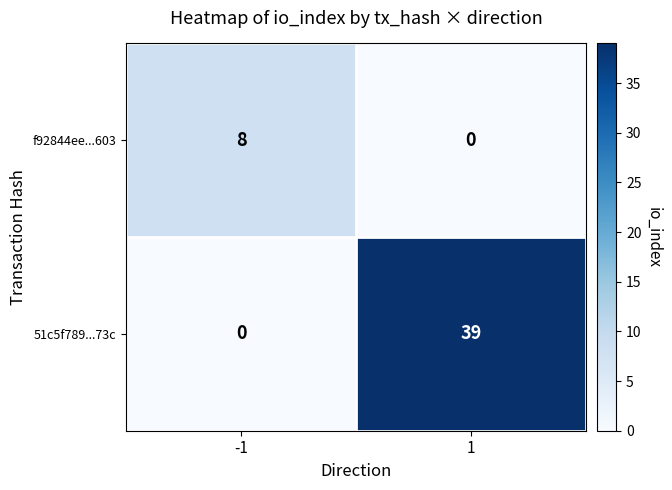

Reading right to left, what are all the values shown in this chart?

f92844ee...603: 0	8
51c5f789...73c: 39	0